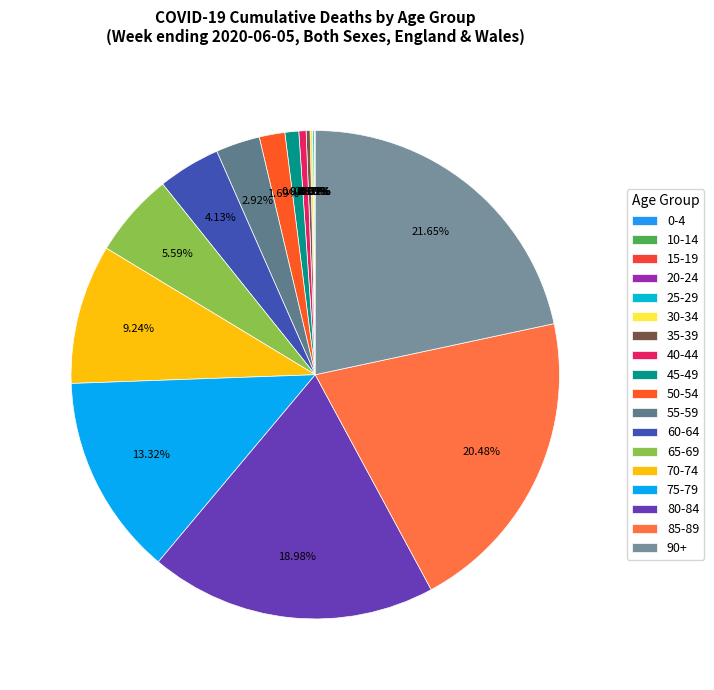

True or false: 45-49 accounts for 10% of the total.

False